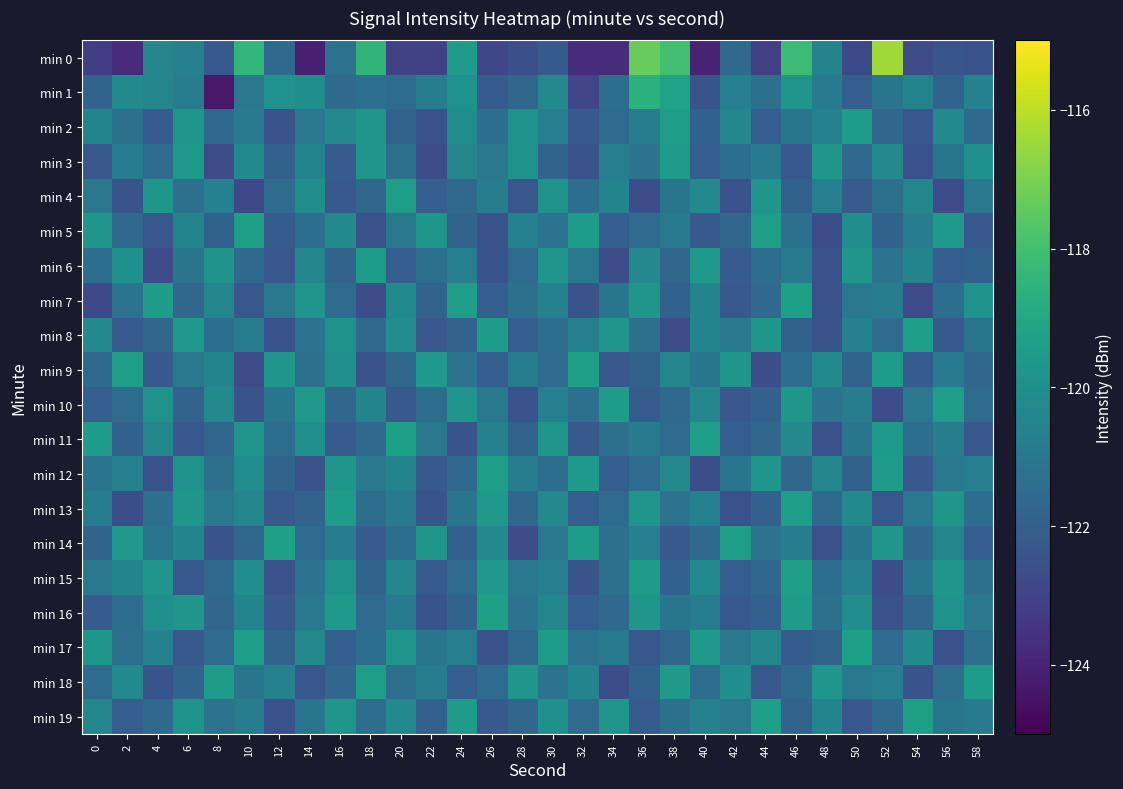

Which series has the largest range (max minus min)?

min 0